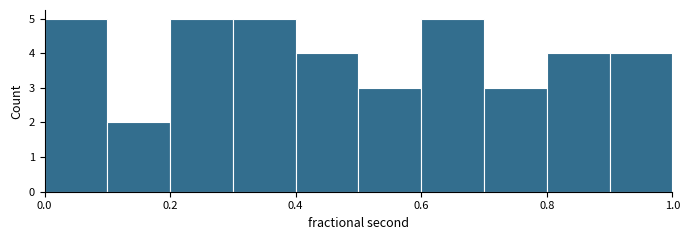

What is the height of the bar covering 0.2 to 0.3 on the x-axis? The values are not printed on the chart, so give them approximately, as read against the axis.

5